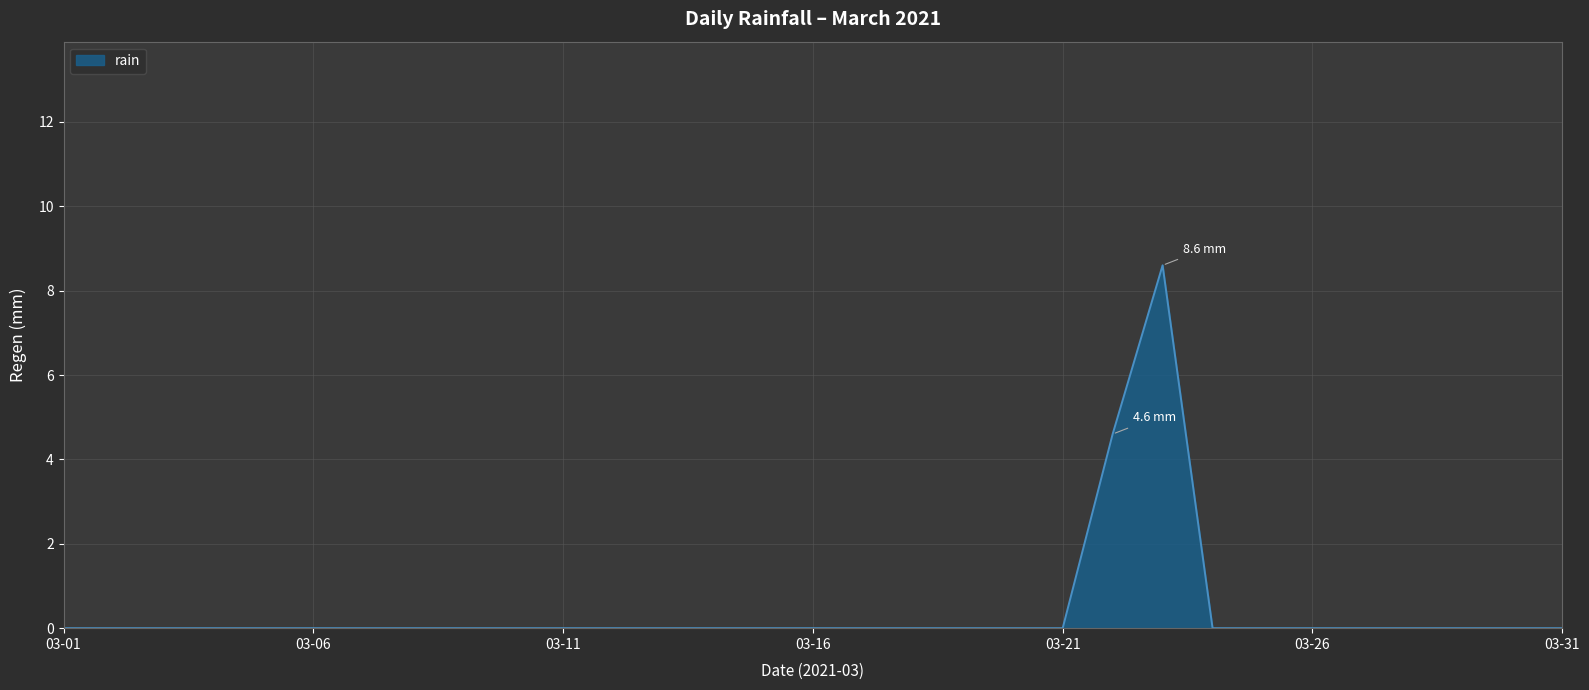

What is the greatest value displayed?

8.6